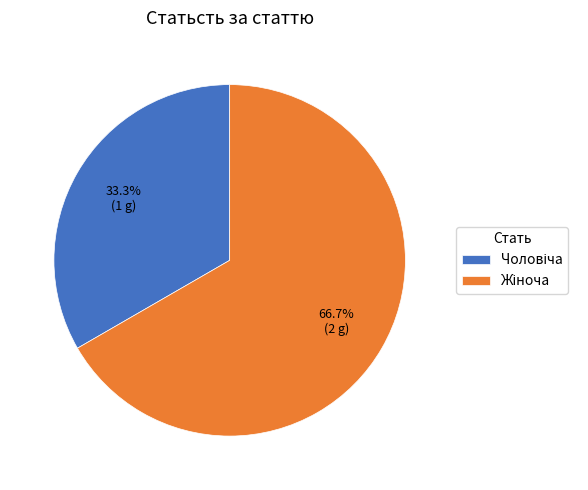

Does any single category account for the majority?

Yes